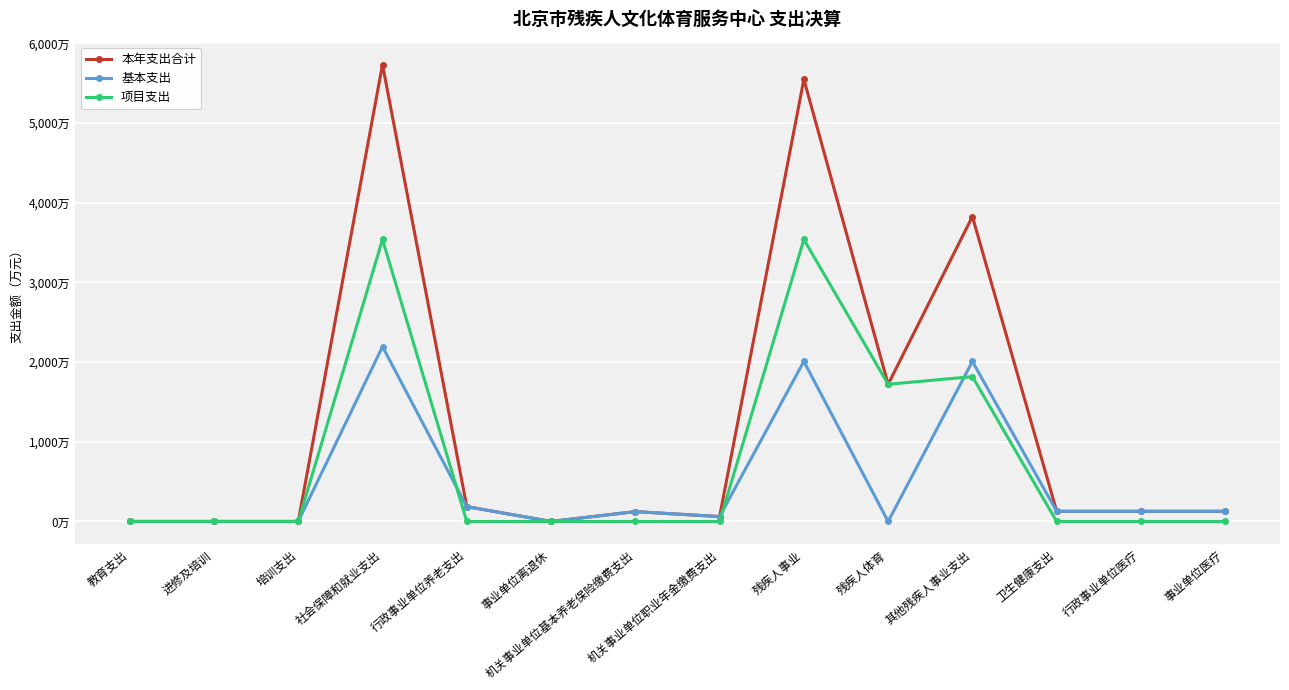

The 项目支出 series shows 0.0 at 事业单位医疗. True or false?

True